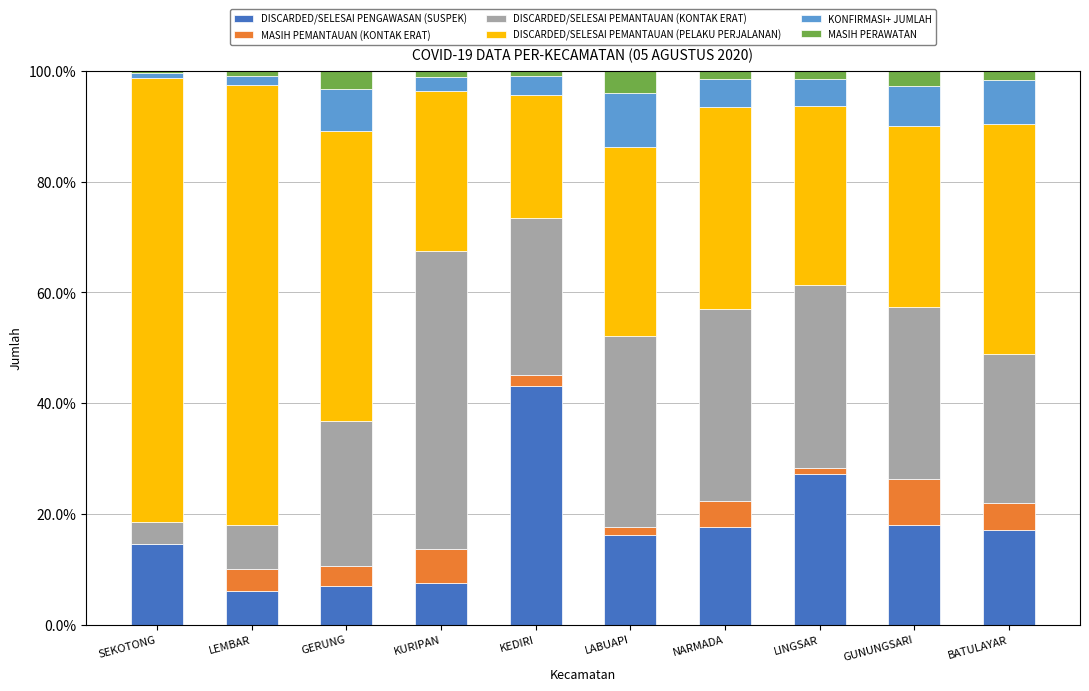

The DISCARDED/SELESAI PENGAWASAN (SUSPEK) series shows 17.0 at BATULAYAR. True or false?

True